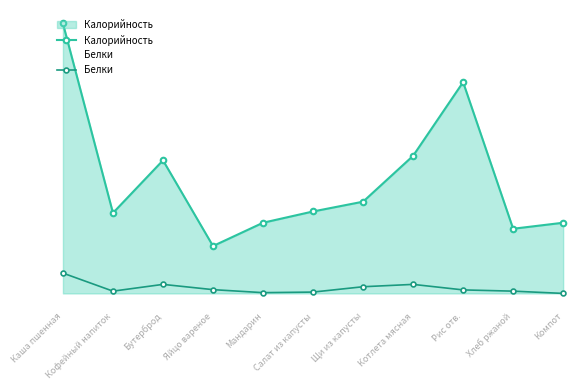

At which category does Калорийность reach its first local peak?

Бутерброд